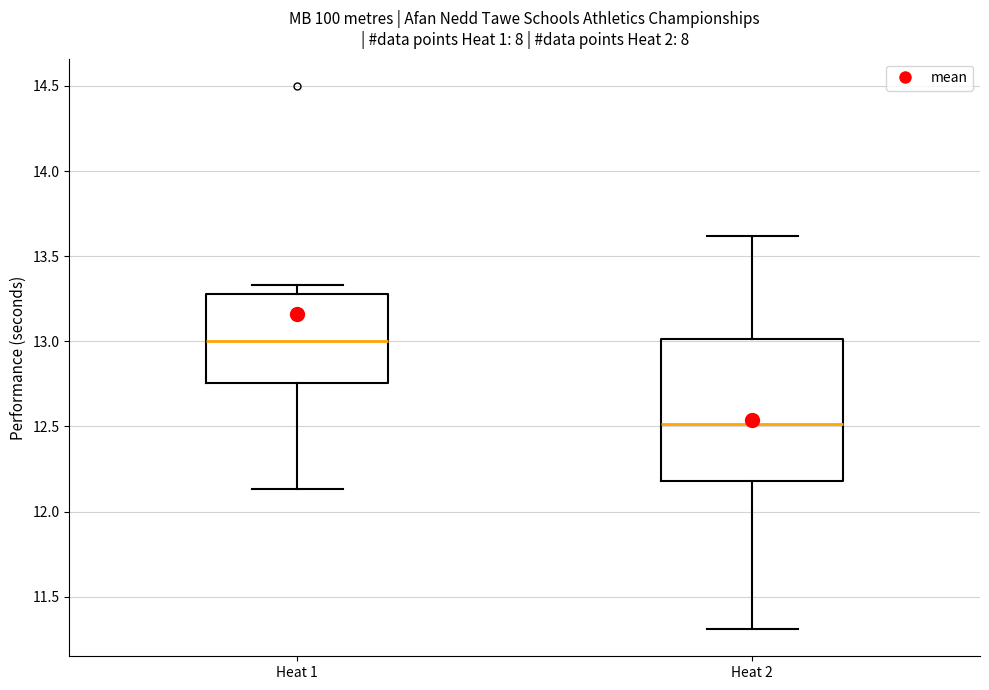

Where is the lower edge of the box for Heat 1 on the y-axis? The values are not printed on the chart, so give them approximately, as read against the axis.

12.75